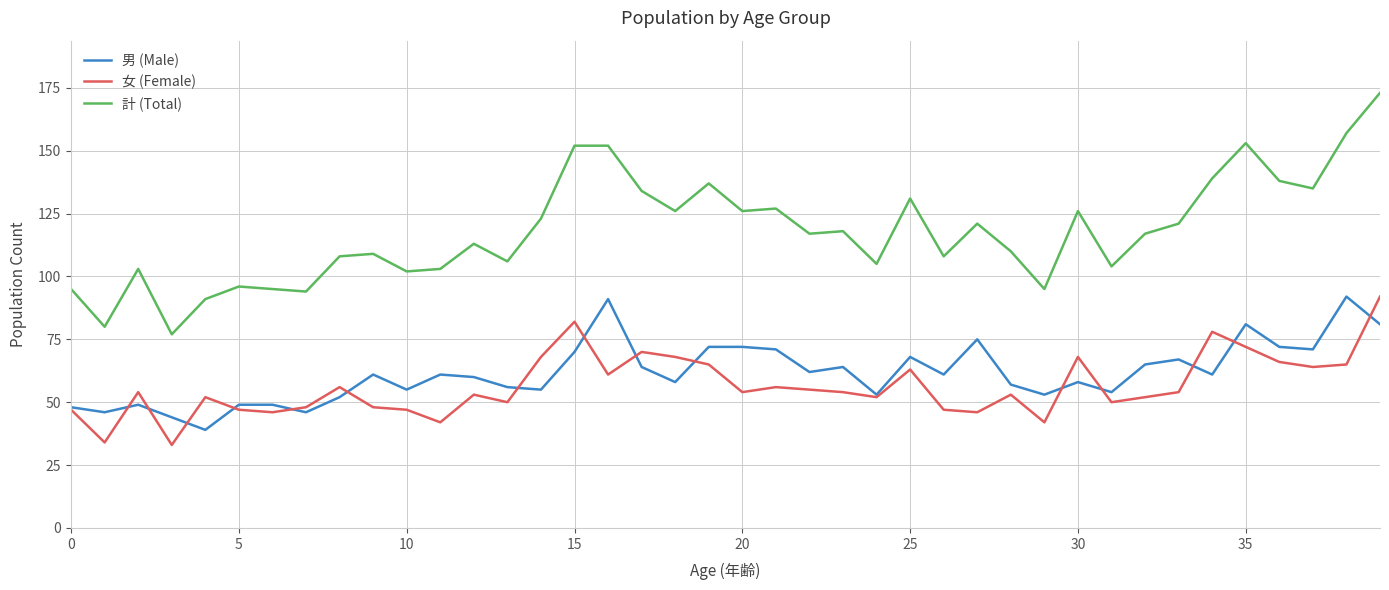

True or false: 計 (Total) and 女 (Female) intersect in this chart.

False